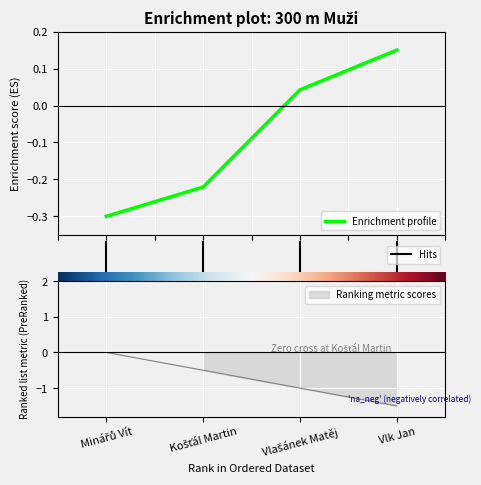

What is the minimum value shown in the chart?

-1.5